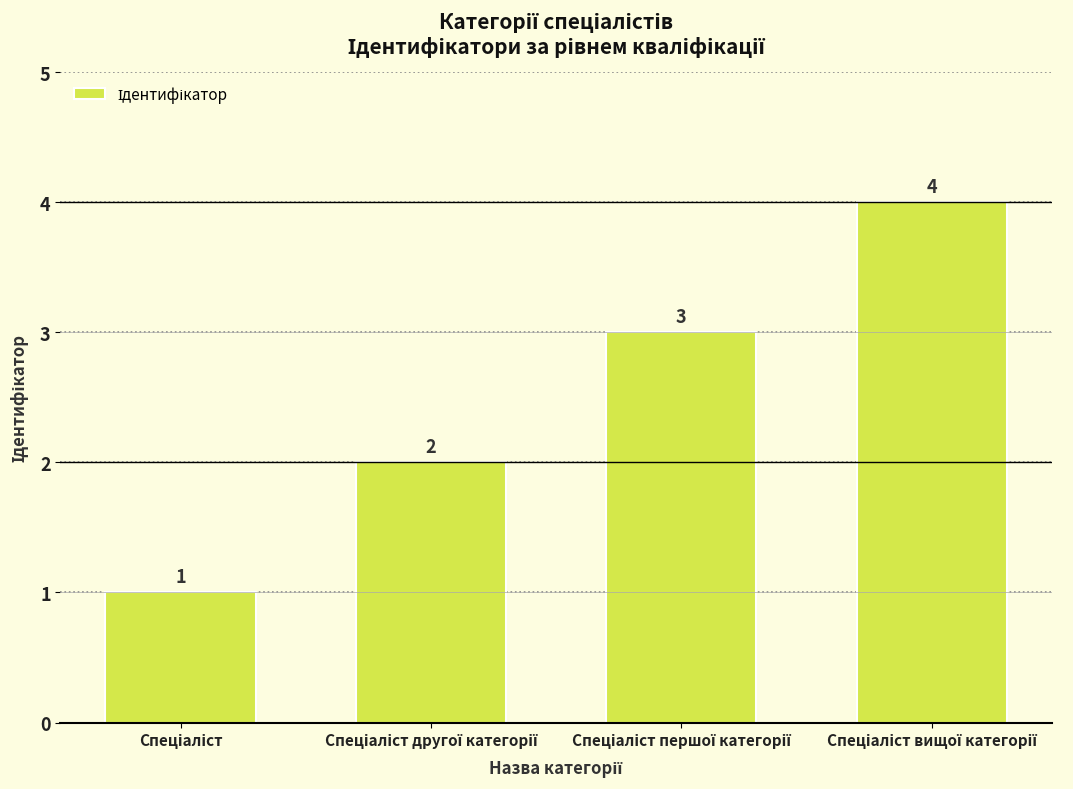

Reading right to left, what are all the values shown in this chart?

4	3	2	1